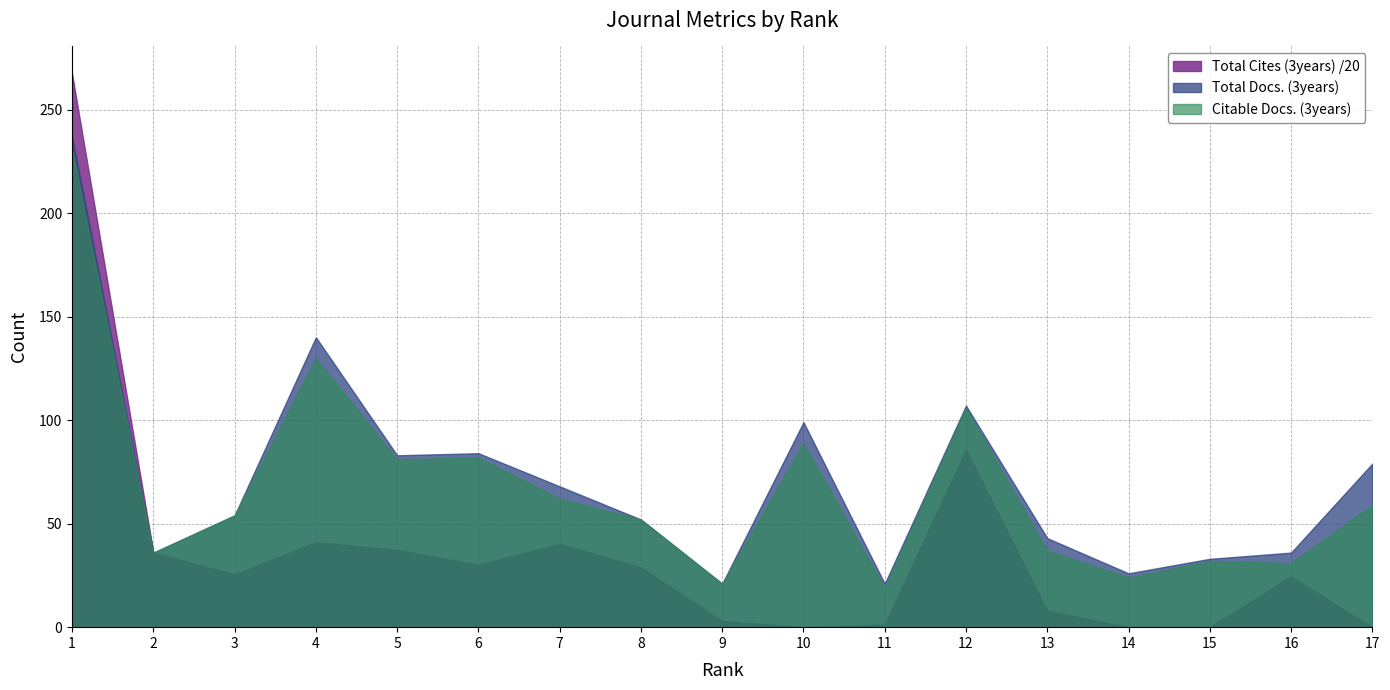

How many positive values does the Total Cites (3years) series have?

13